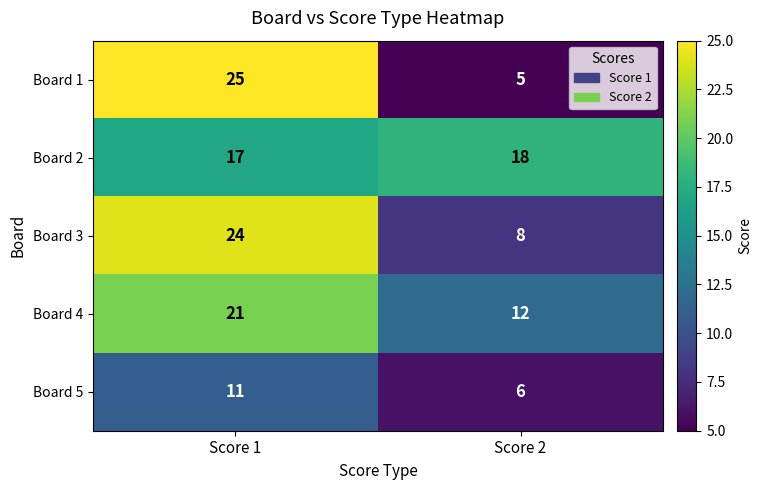

Reading left to right, extract all data points from this chart.

Board 1: 25	5
Board 2: 17	18
Board 3: 24	8
Board 4: 21	12
Board 5: 11	6